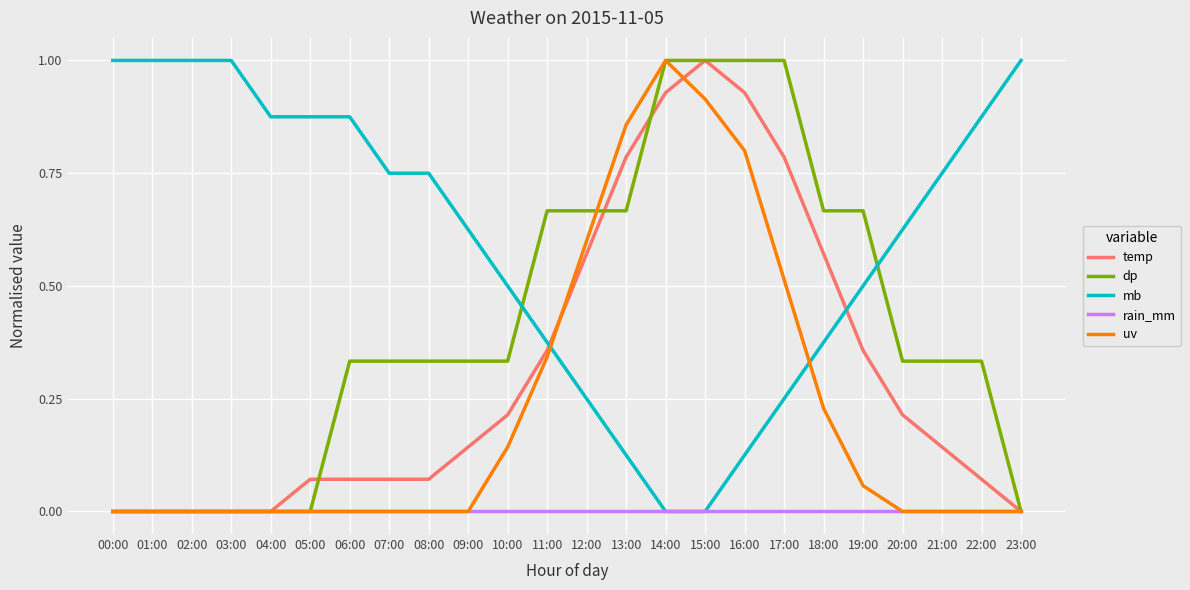

The rain_mm series shows 0.0 at 20:00. True or false?

True